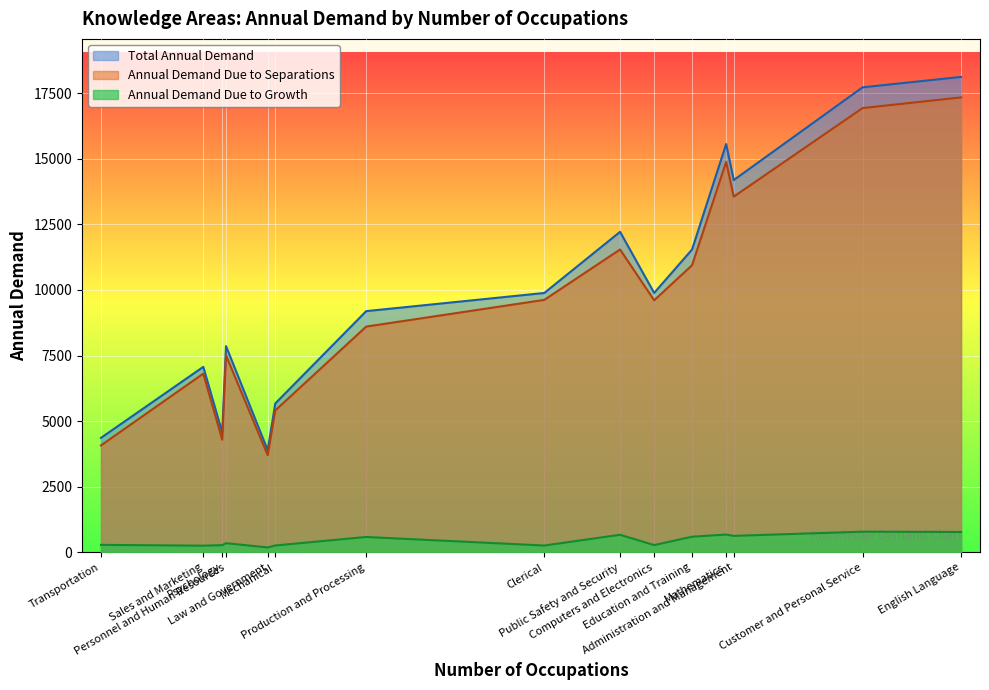

What are all the series names shown in the legend?

Total Annual Demand, Annual Demand Due to Separations, Annual Demand Due to Growth